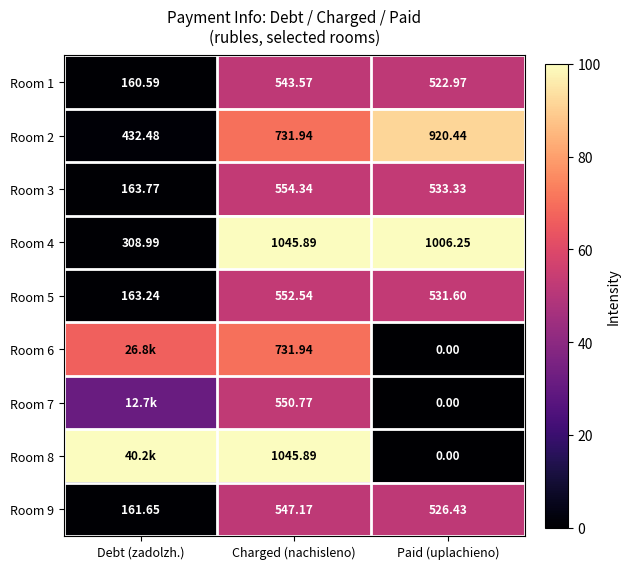

At which label does Room 1 reach its peak?

Charged (nachisleno)